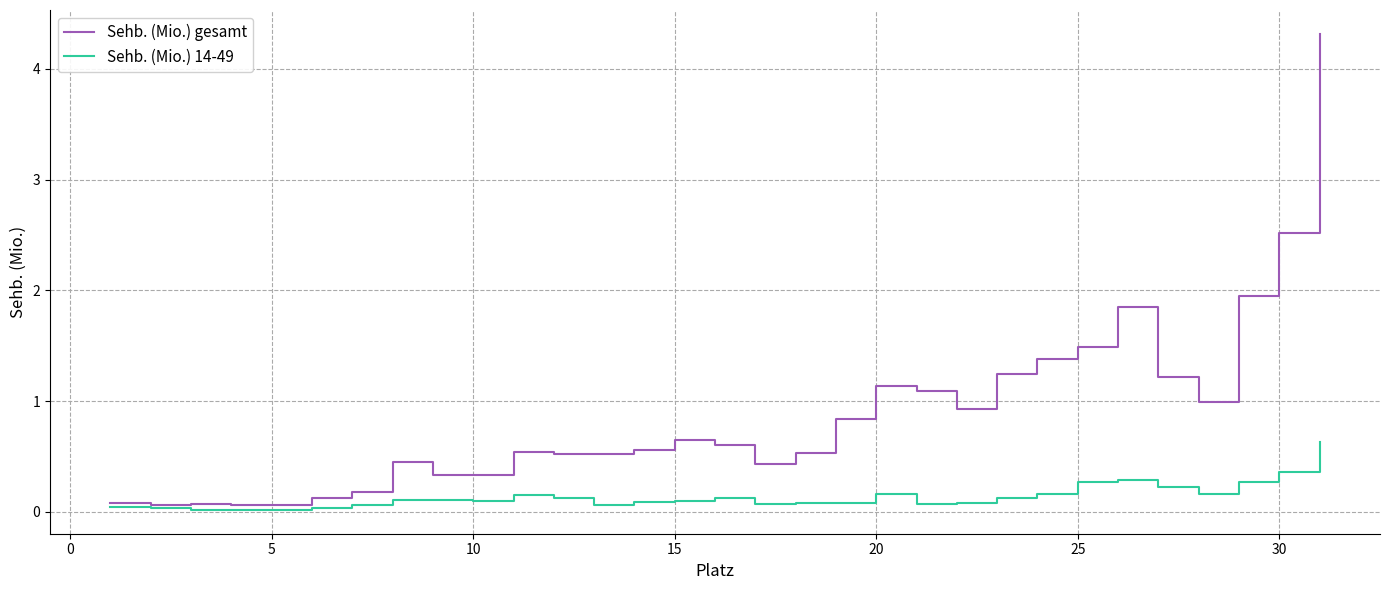

Which series has the largest total across all categories?

Sehb. (Mio.) gesamt